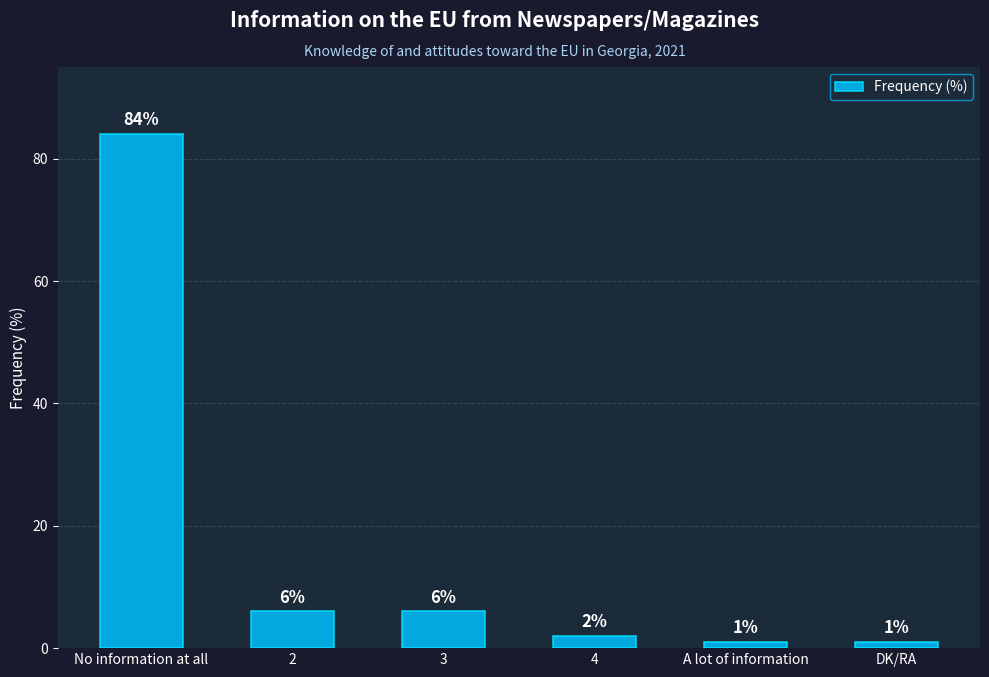

Is it true that the value at No information at all is 84?

True